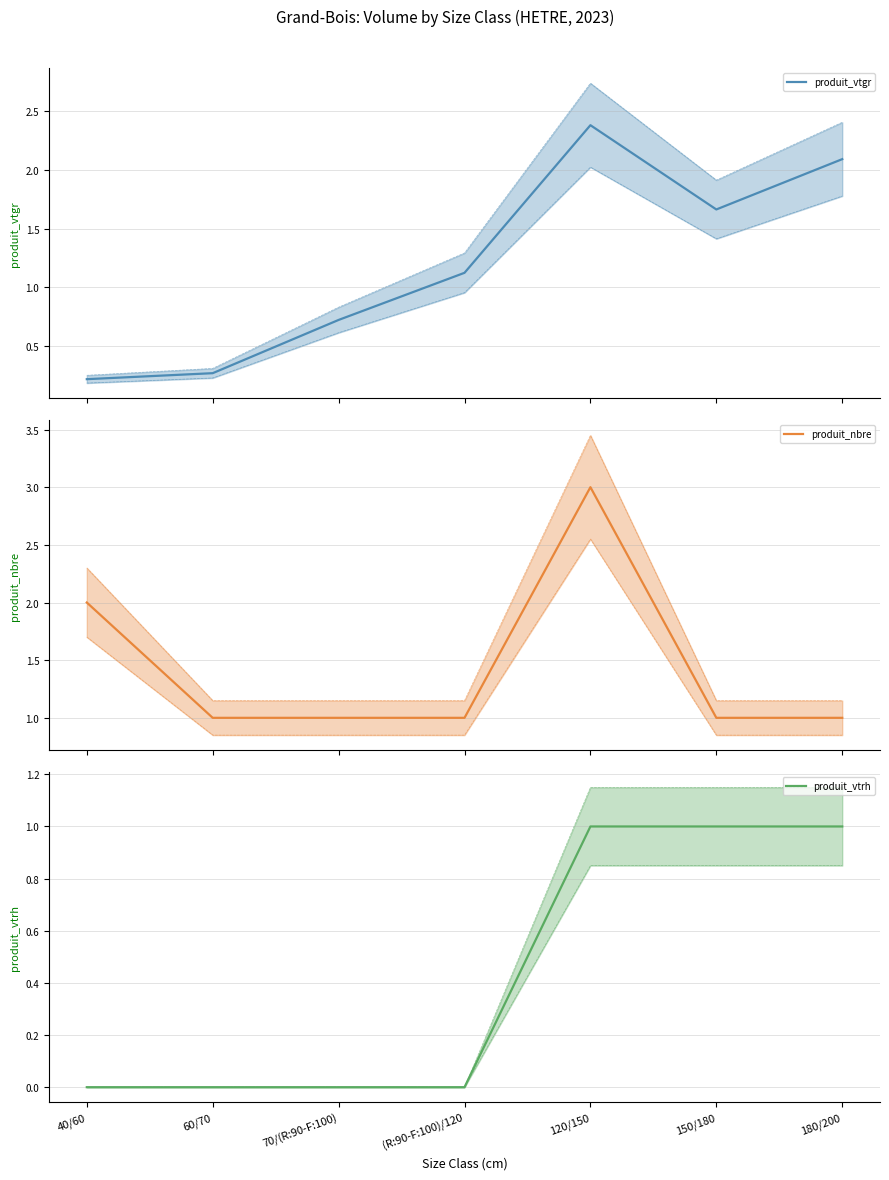

What is the value of the produit_vtgr point at the 6th from the left?

1.7